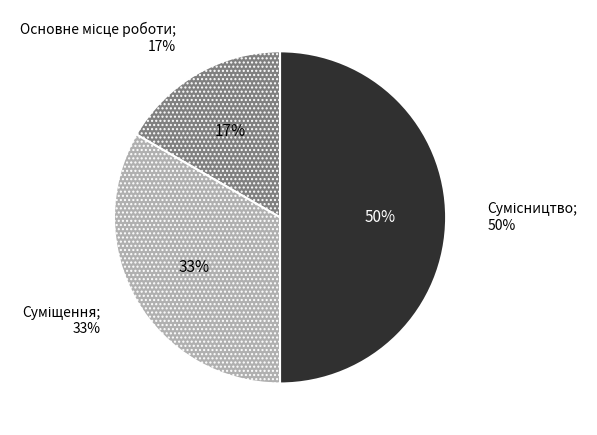

Which category has the biggest portion of the pie?

Сумісництво